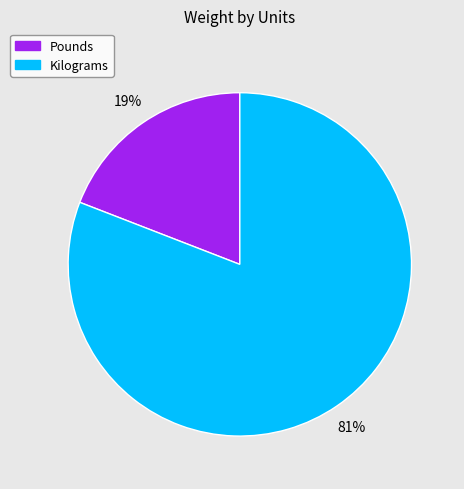

Between Kilograms and Pounds, which is larger?

Kilograms